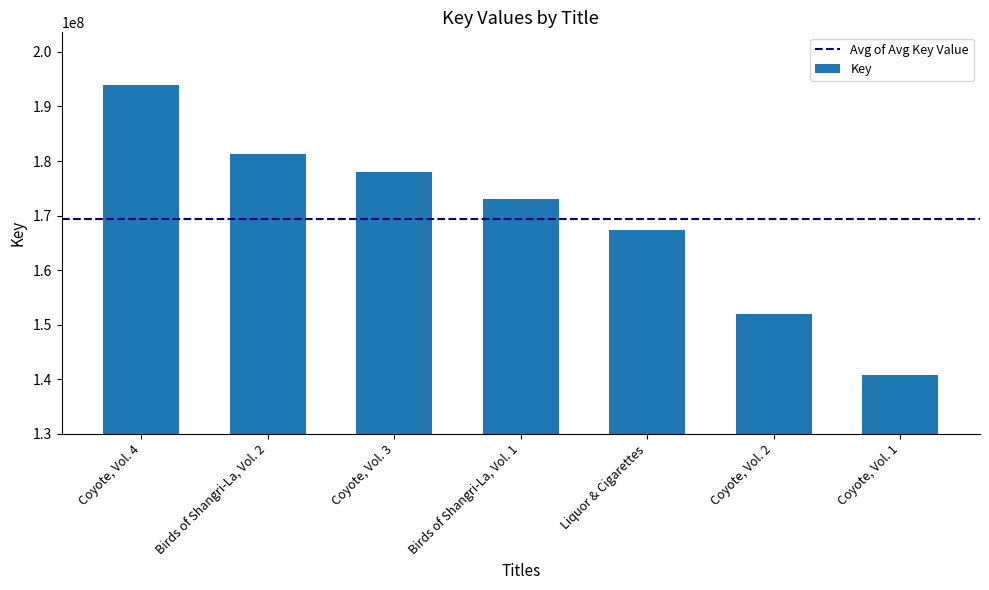

Which category has the highest value across all series?

Coyote, Vol. 4